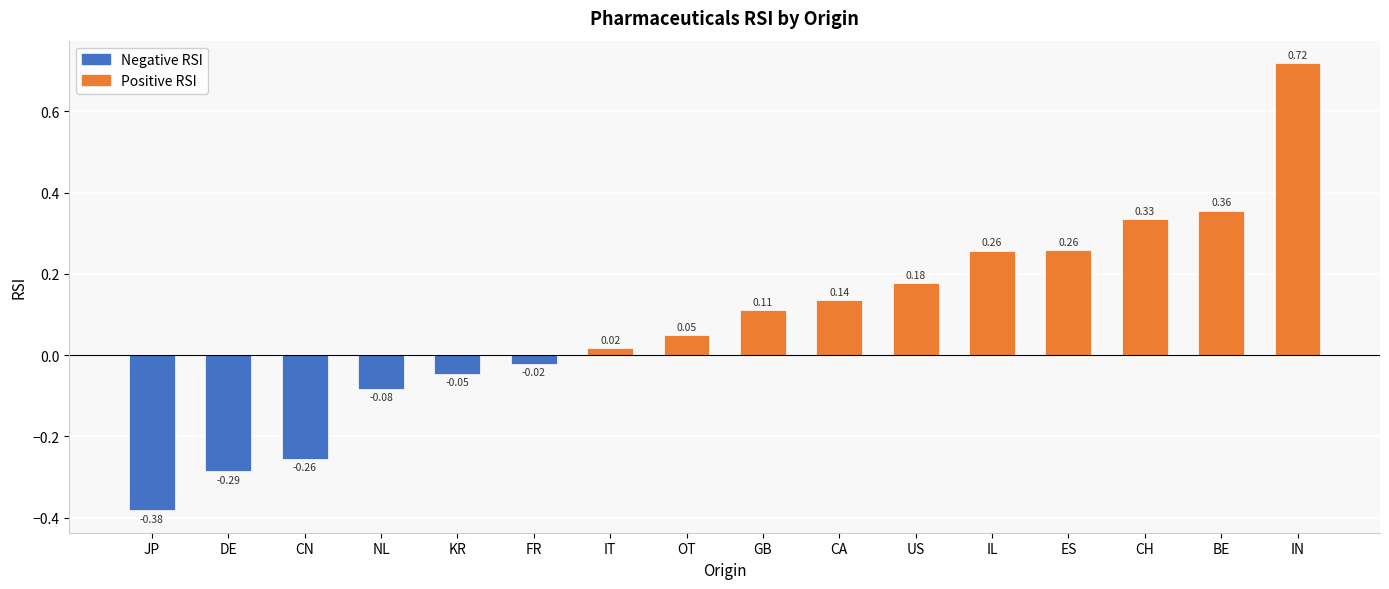

Which has a higher value, ES or US?

ES